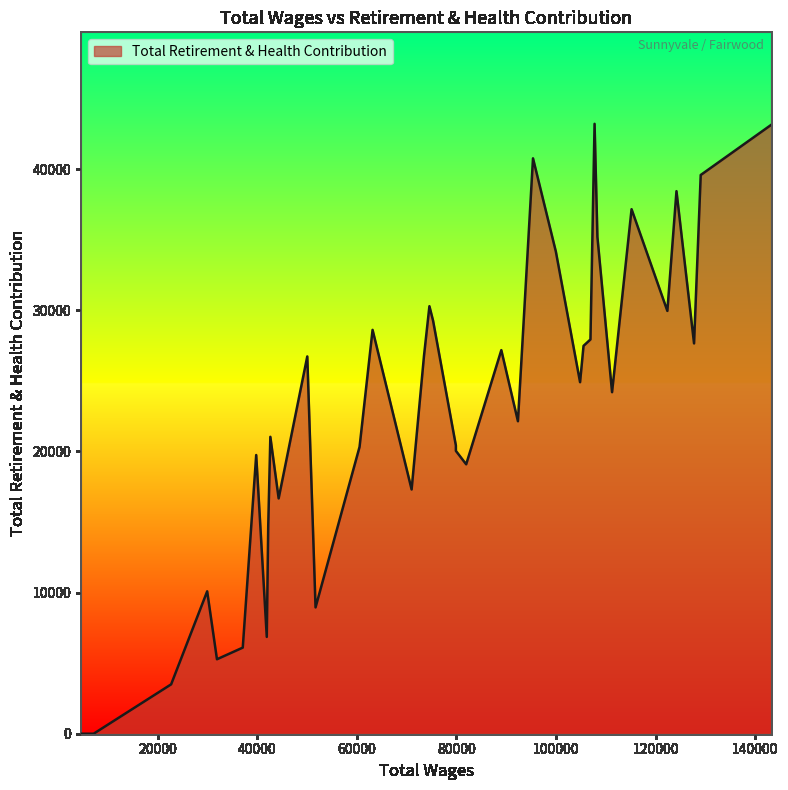

How many data points are less than 24193?

20